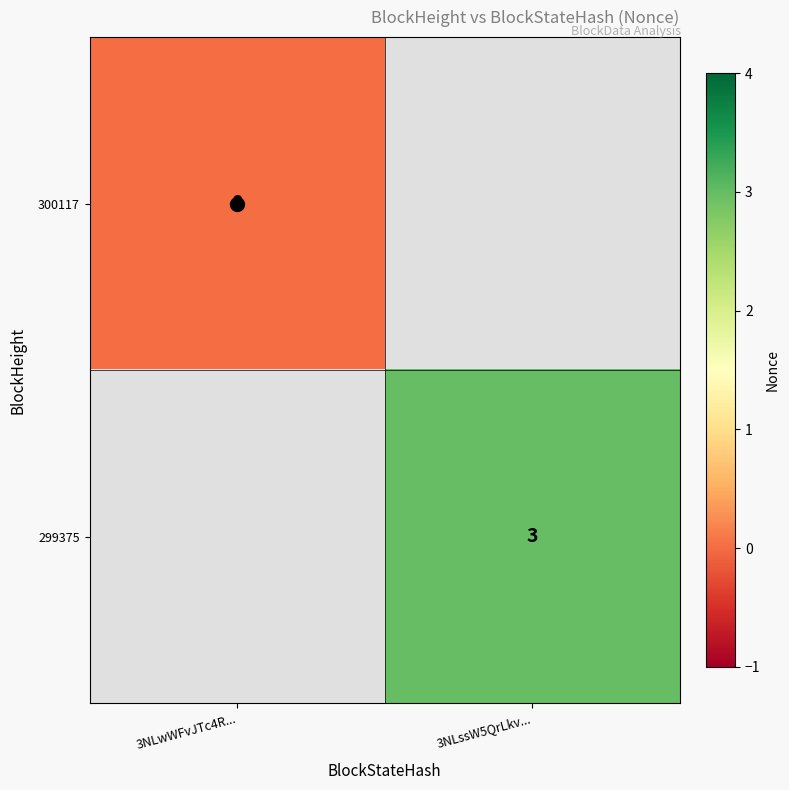

Where is 300117 nearest to the value 0?

3NLwWFvJTc4R...